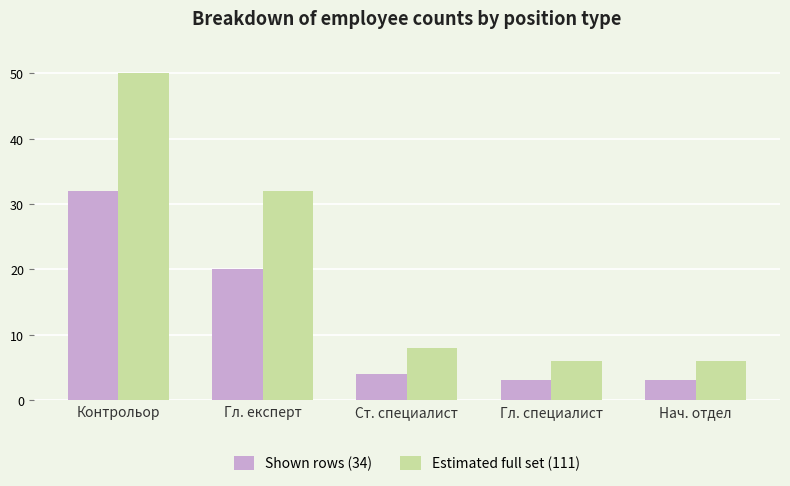

What is the maximum value shown in the chart?

50